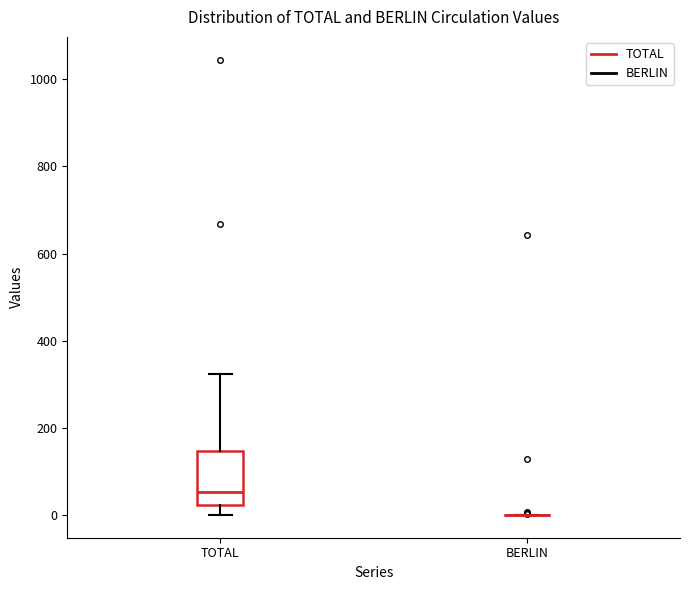

Comparing the boxes themselves (not the whiskers), which one is the tallest?

TOTAL